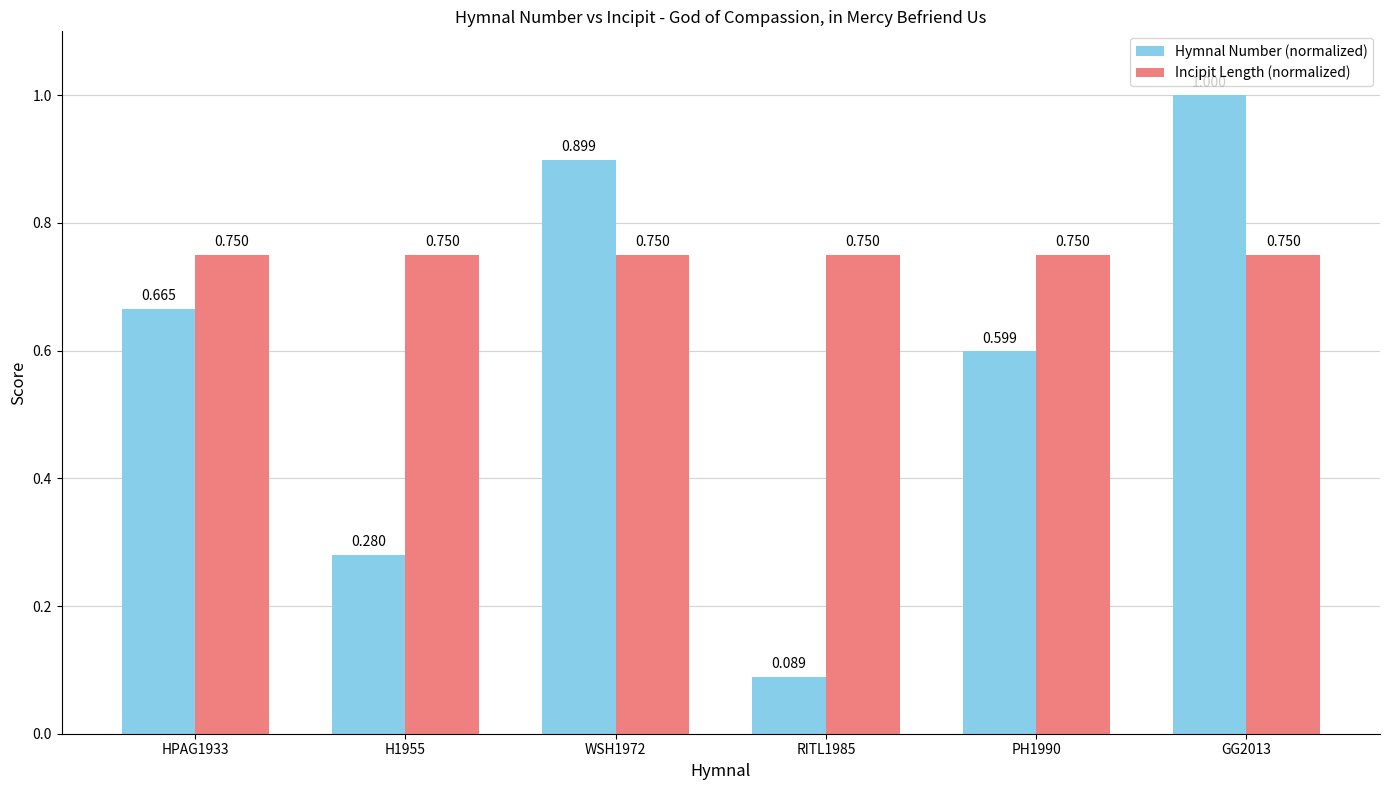

What is the label of the 5th bar from the right?

H1955